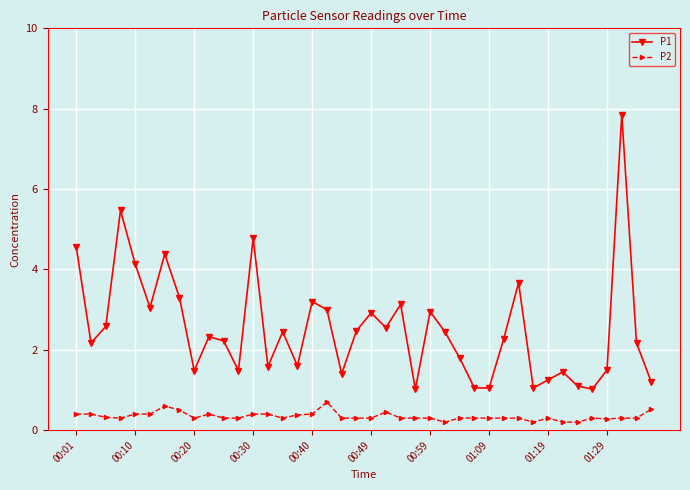

True or false: P2 and P1 intersect in this chart.

False